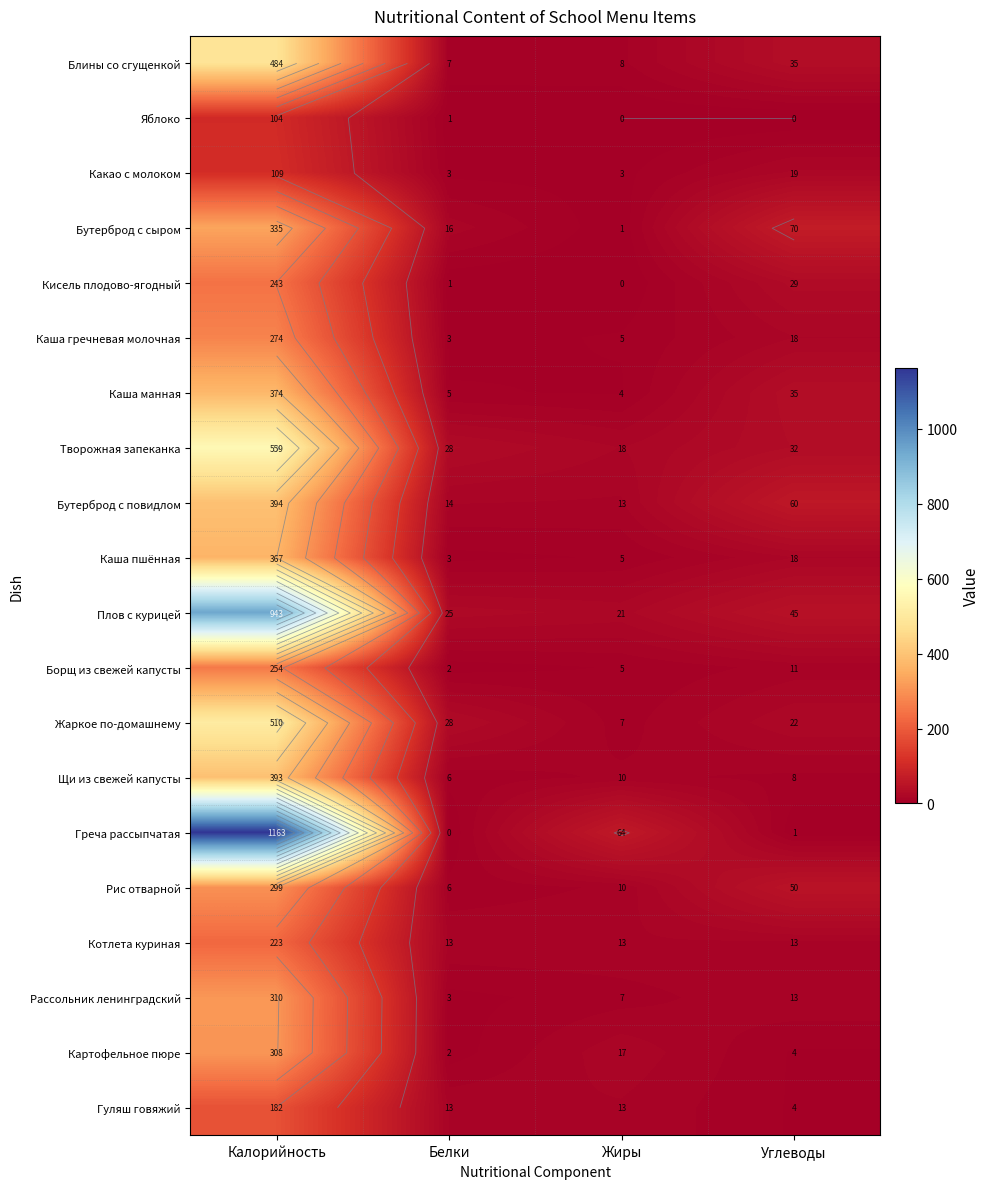

Which label corresponds to the largest value in the chart?

Калорийность